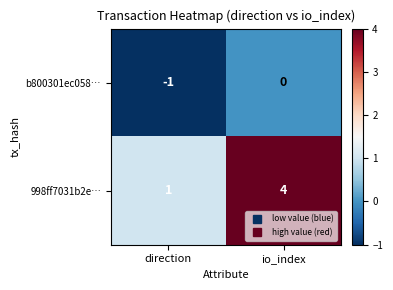

At how many categories does at least one series exceed 3?

1